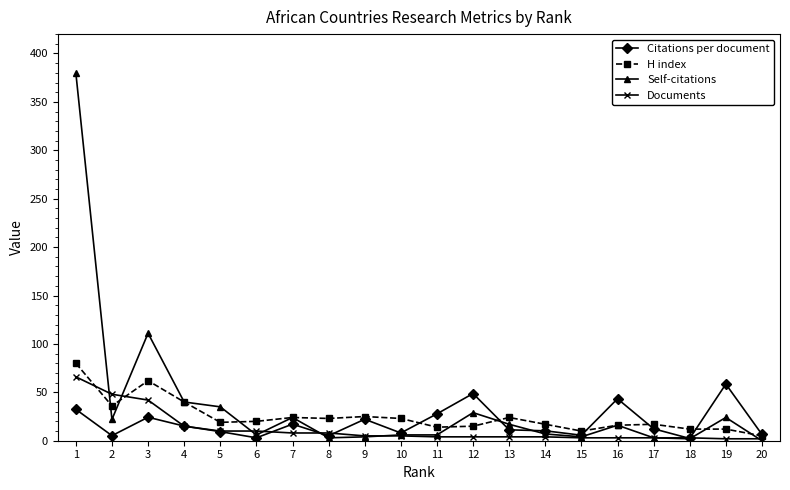

What is the maximum value shown in the chart?

380.0